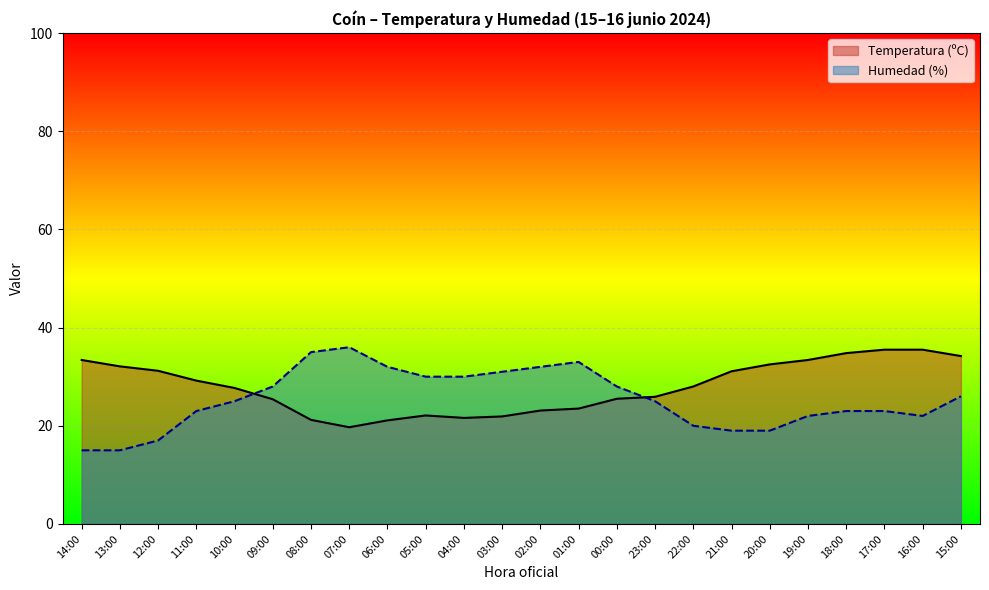

The value of Temperatura (ºC) at 03:00 is 8.0. True or false?

False